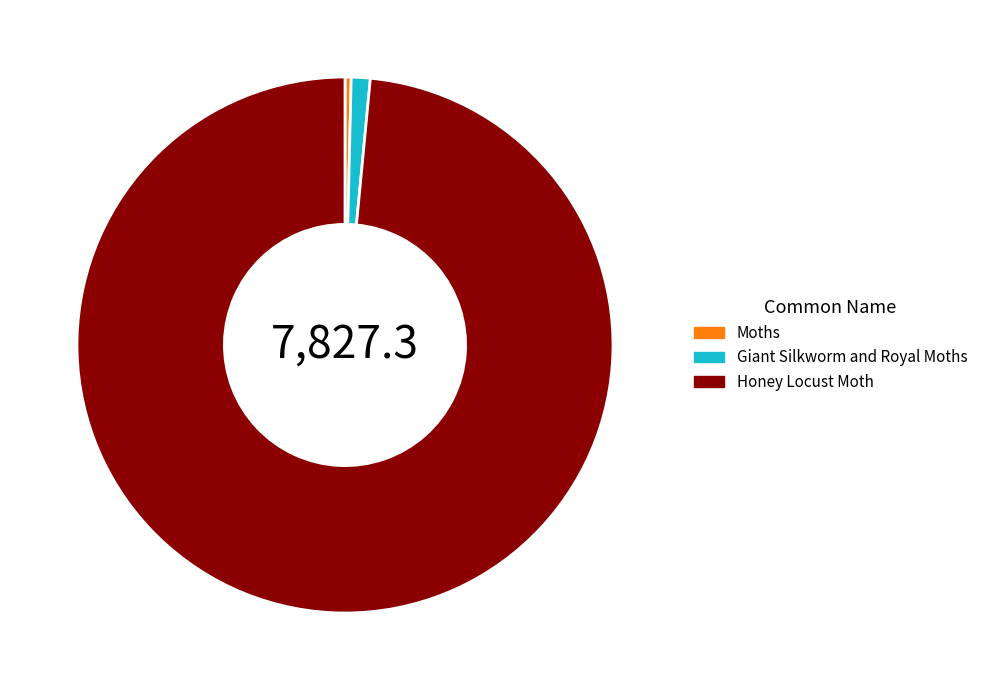

Is there any slice that represents more than half of the pie?

Yes